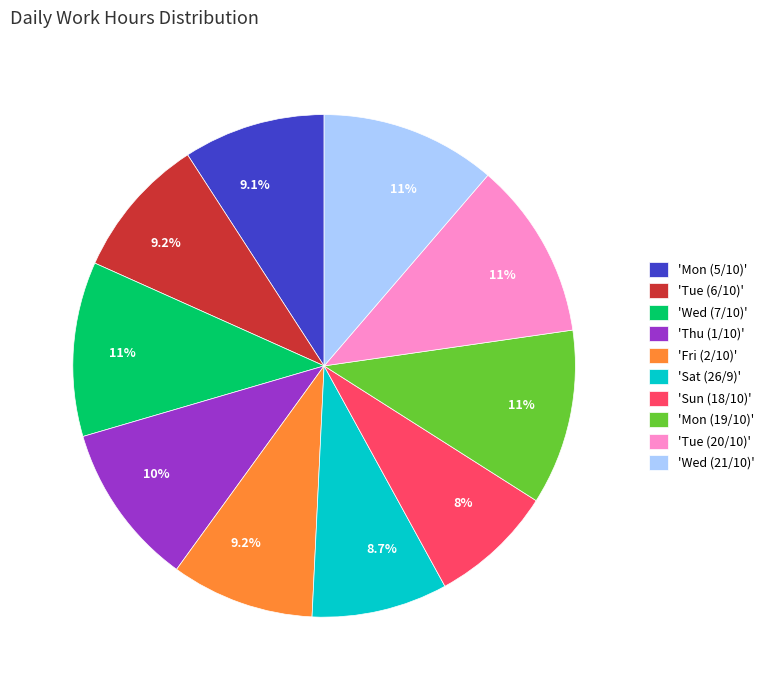

What is the smallest slice in the pie chart?

'Sun (18/10)'